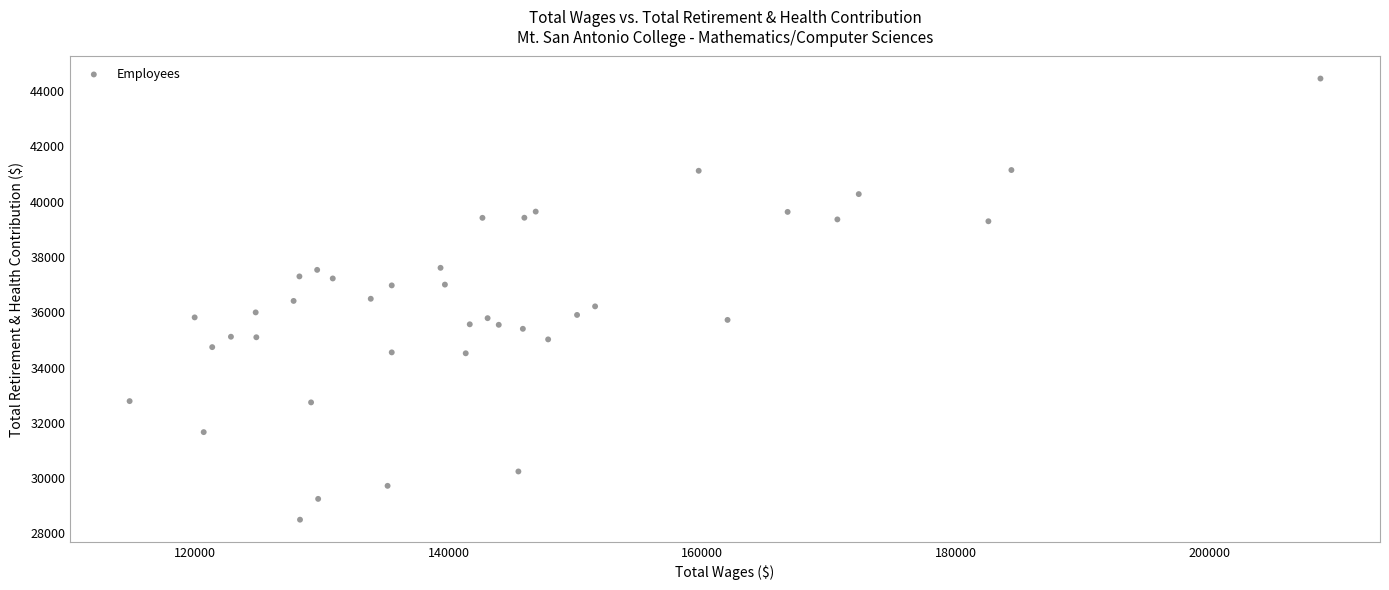

What is the range of X values (max minus min)?

93936